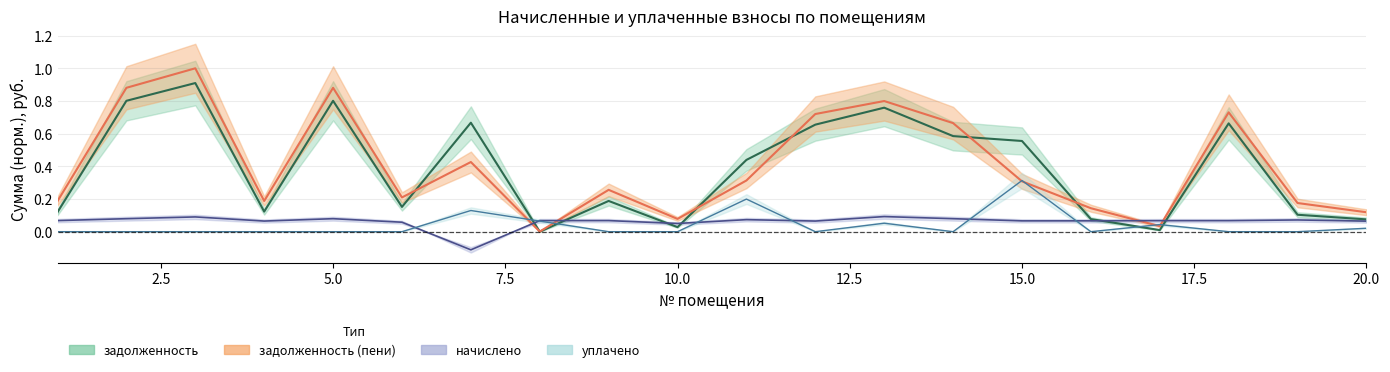

Between which two adjacent categories do уплачено and задолженность (пени) first intersect?

7 and 8